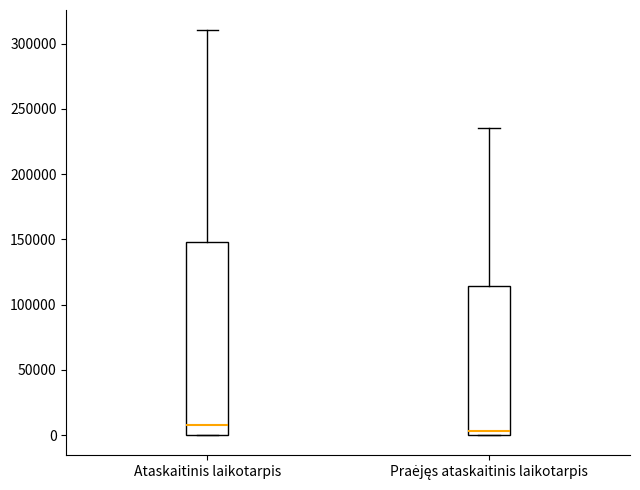

Which box is the tallest, from its lower edge to its upper edge?

Ataskaitinis laikotarpis